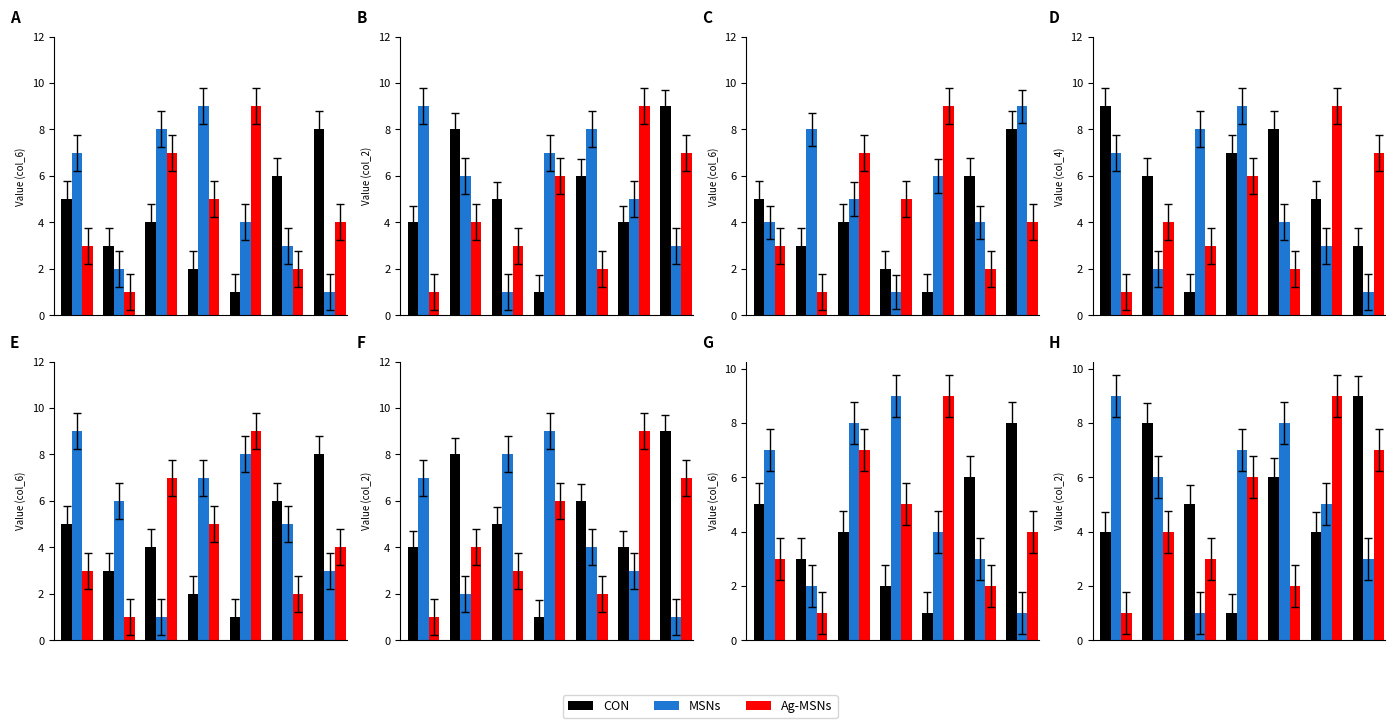

Are the bars horizontal?

No